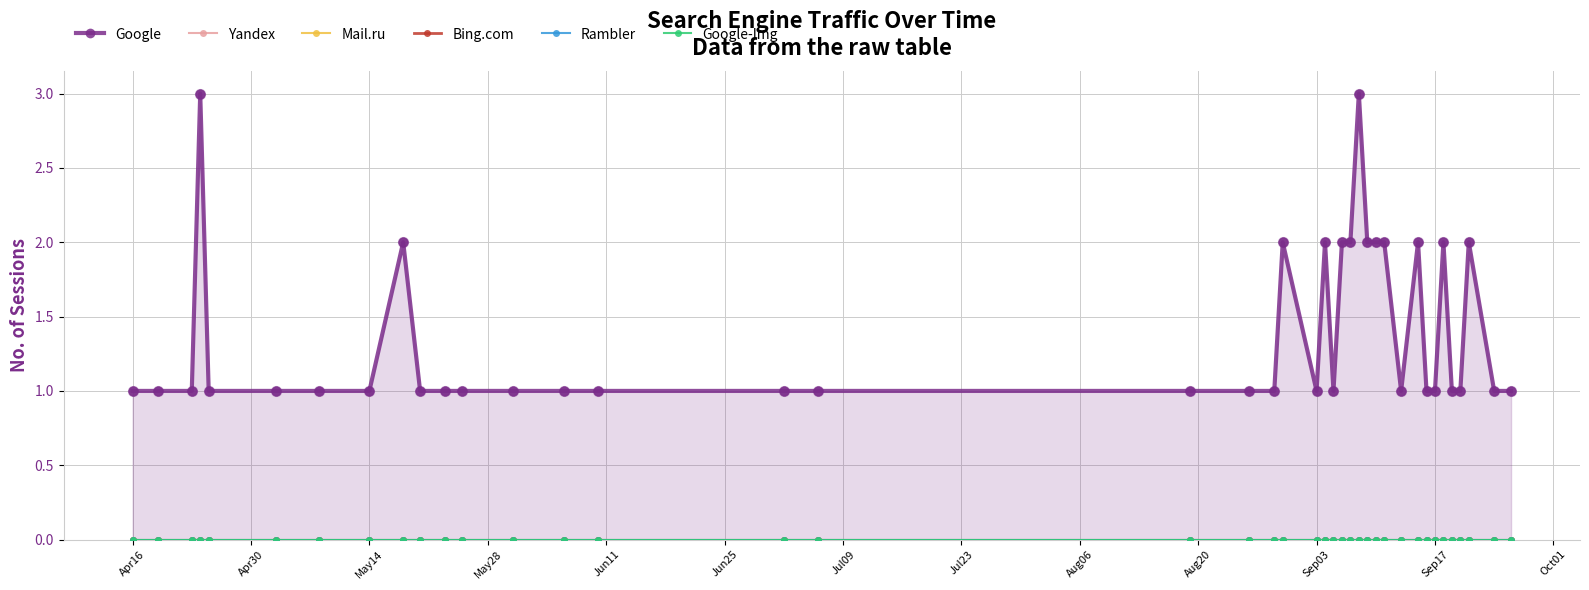

Which series reaches the maximum Y coordinate?

Google